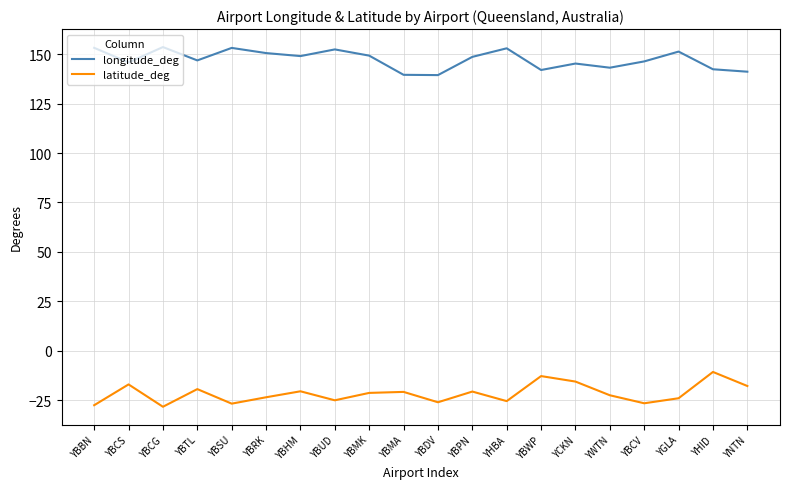

Rank the series by their average value, from highest to lowest.

longitude_deg, latitude_deg